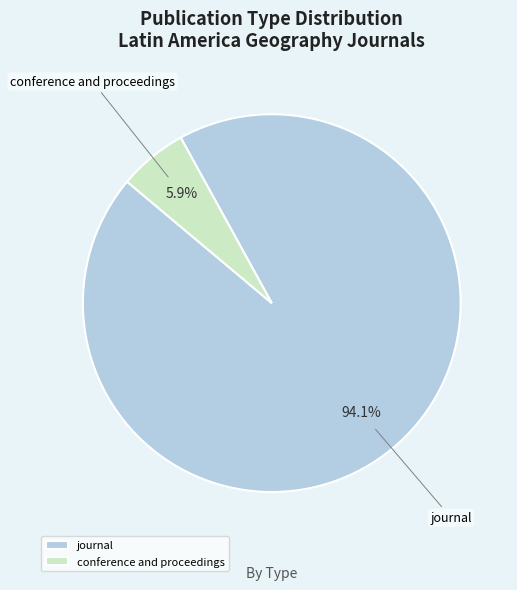

Rank the categories by value from highest to lowest.

journal, conference and proceedings